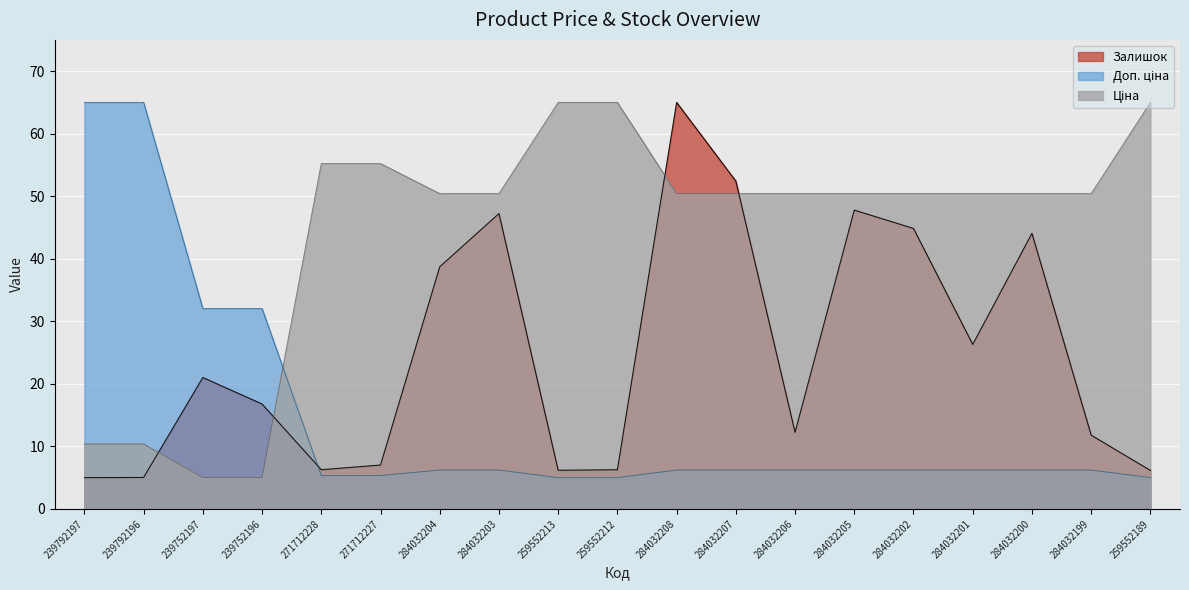

What are all the series names shown in the legend?

Ціна, Доп. ціна, Залишок